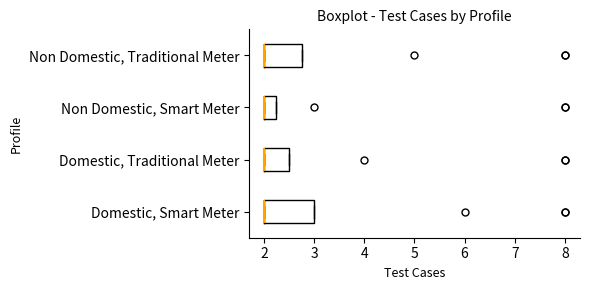

Where is the right edge of the box for Non Domestic, Smart Meter on the x-axis? The values are not printed on the chart, so give them approximately, as read against the axis.

2.3